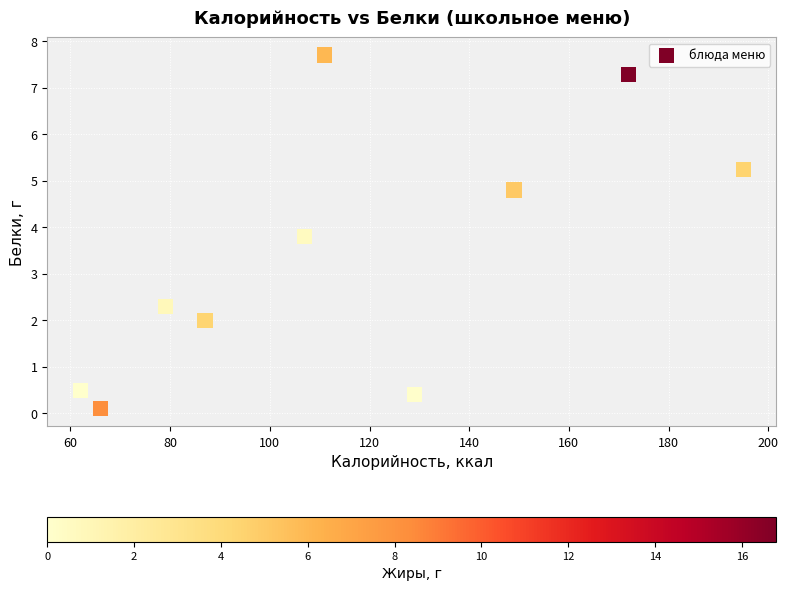

What is the range of Y values (max minus min)?

7.6